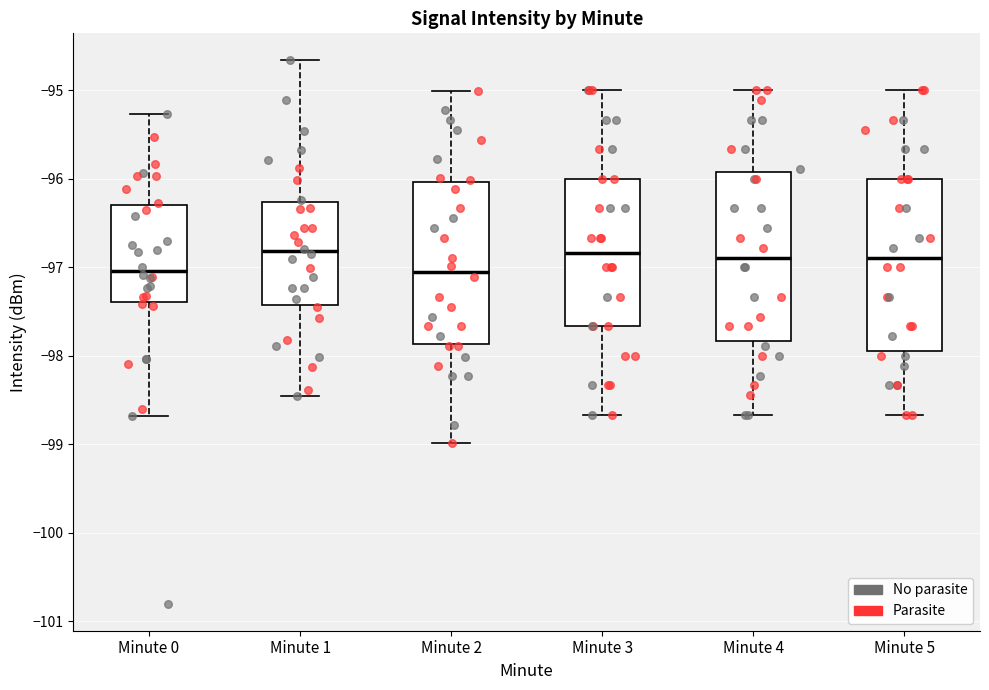

Reading left to right, transcribe this box plot: for each box, give where its median line is, the range the box spans, and where its two whiskers end, as read against the y-axis. The values are not printed on the chart, so give them approximately, as read against the axis.

Minute 0: median -97.0, box -97.4 to -96.3, whiskers -98.7 to -95.3
Minute 1: median -96.8, box -97.4 to -96.3, whiskers -98.5 to -94.7
Minute 2: median -97.1, box -97.9 to -96.0, whiskers -99.0 to -95.0
Minute 3: median -96.8, box -97.7 to -96.0, whiskers -98.7 to -95.0
Minute 4: median -96.9, box -97.8 to -95.9, whiskers -98.7 to -95.0
Minute 5: median -96.9, box -97.9 to -96.0, whiskers -98.7 to -95.0